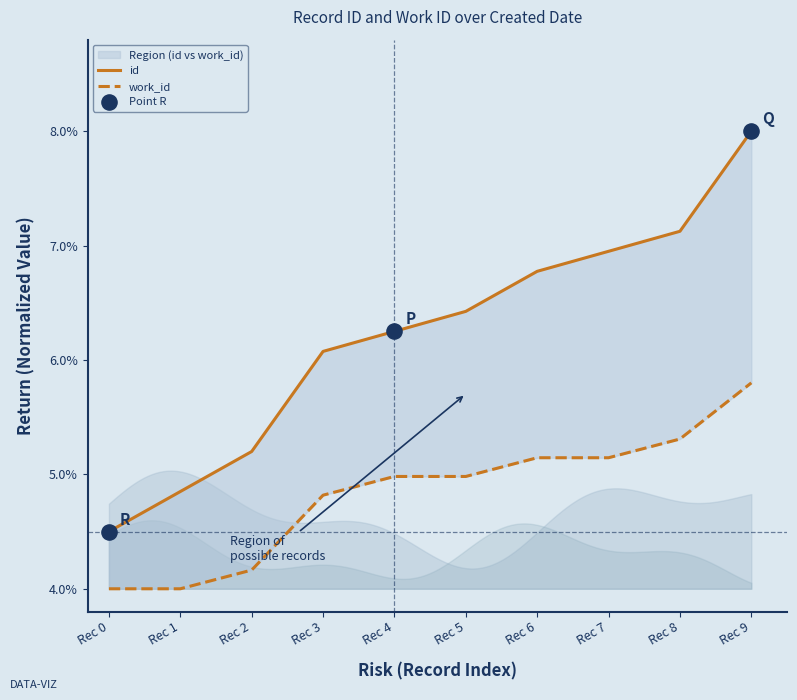

At which category is the sum across all series the highest?

Rec 9